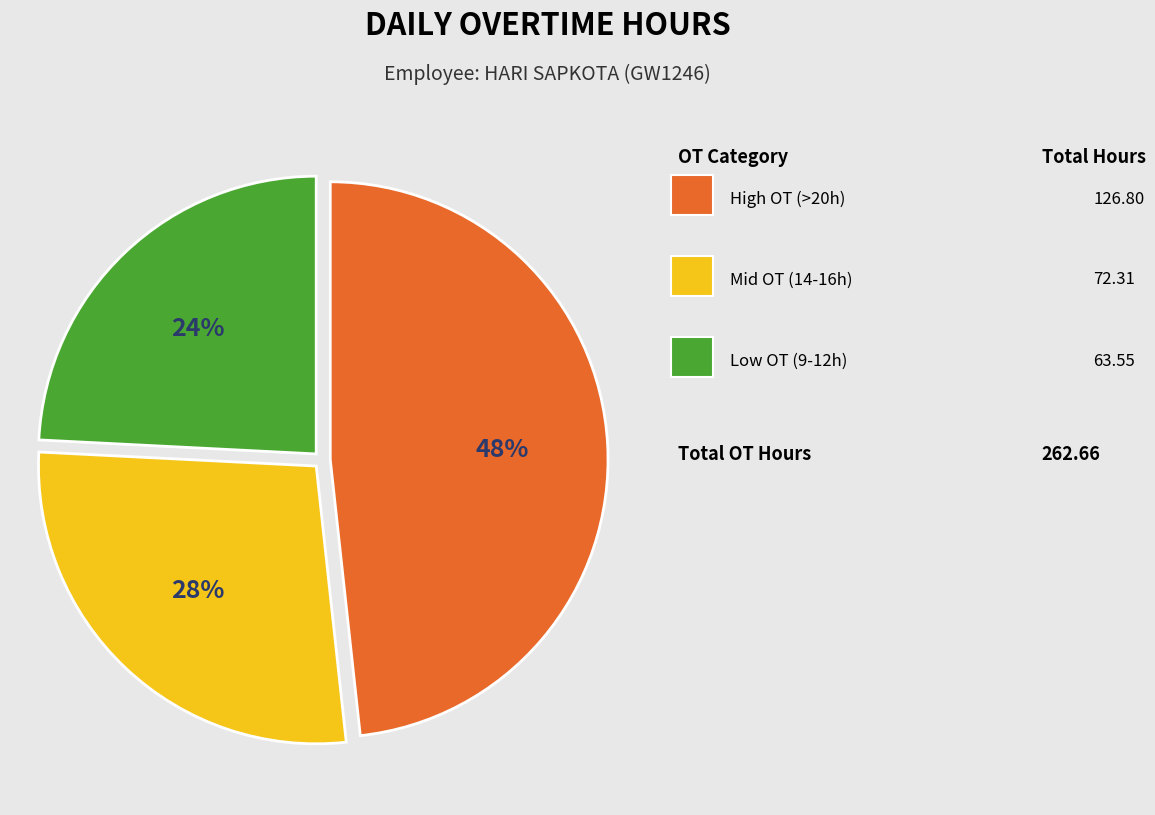

How many segments does this pie chart have?

3